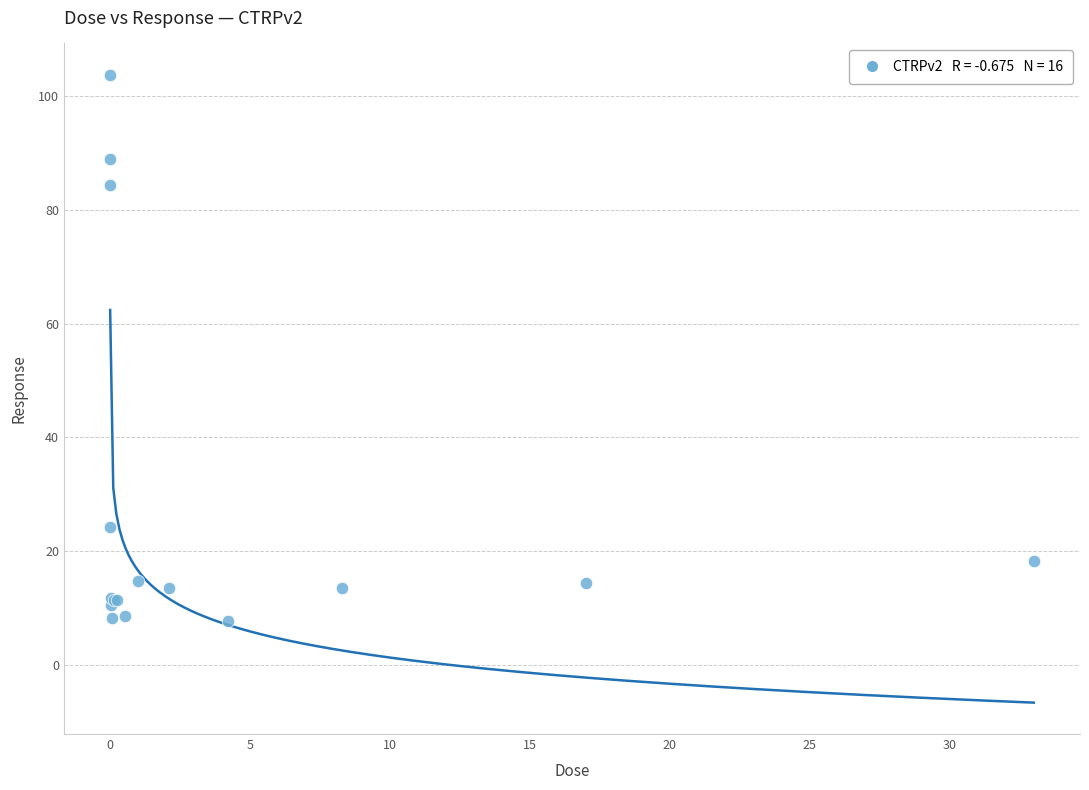

What Y value in the scatter plot is closest to 55?

84.3